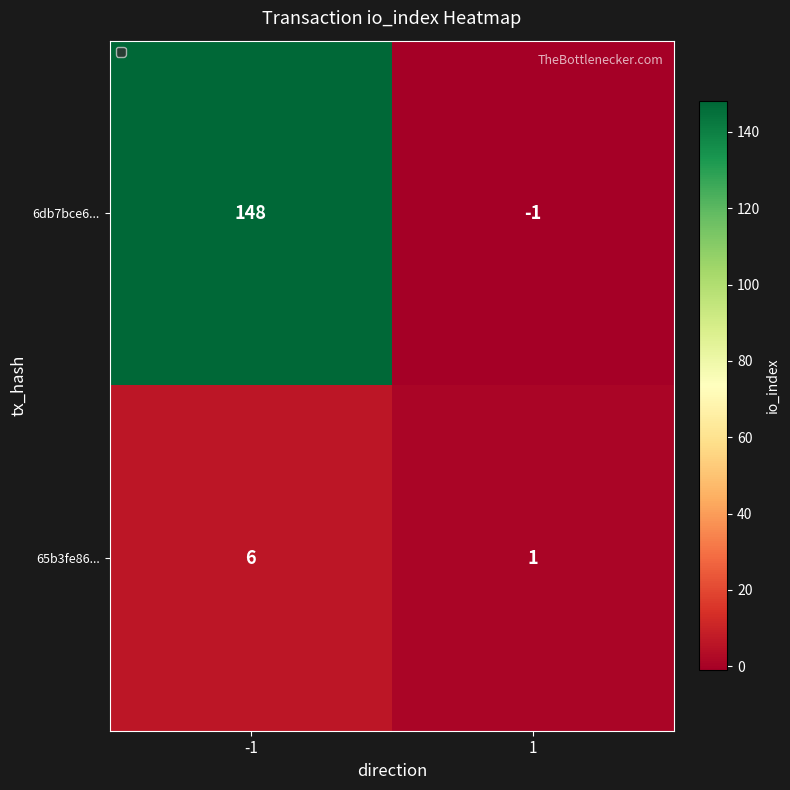

What is the average value of the 65b3fe86... series?

4